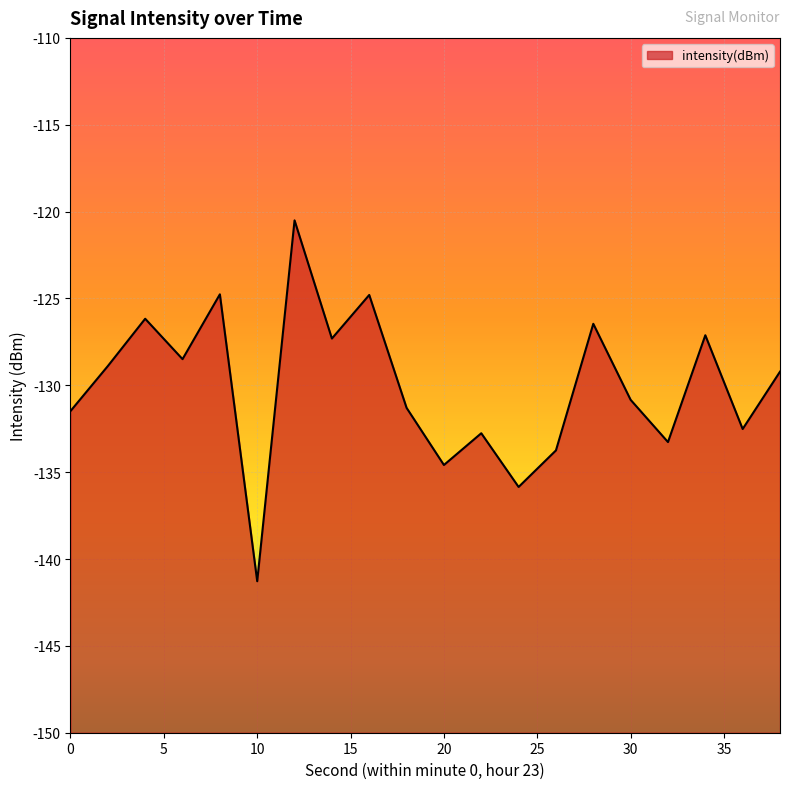

Does the chart display data point markers on the line(s)?

No